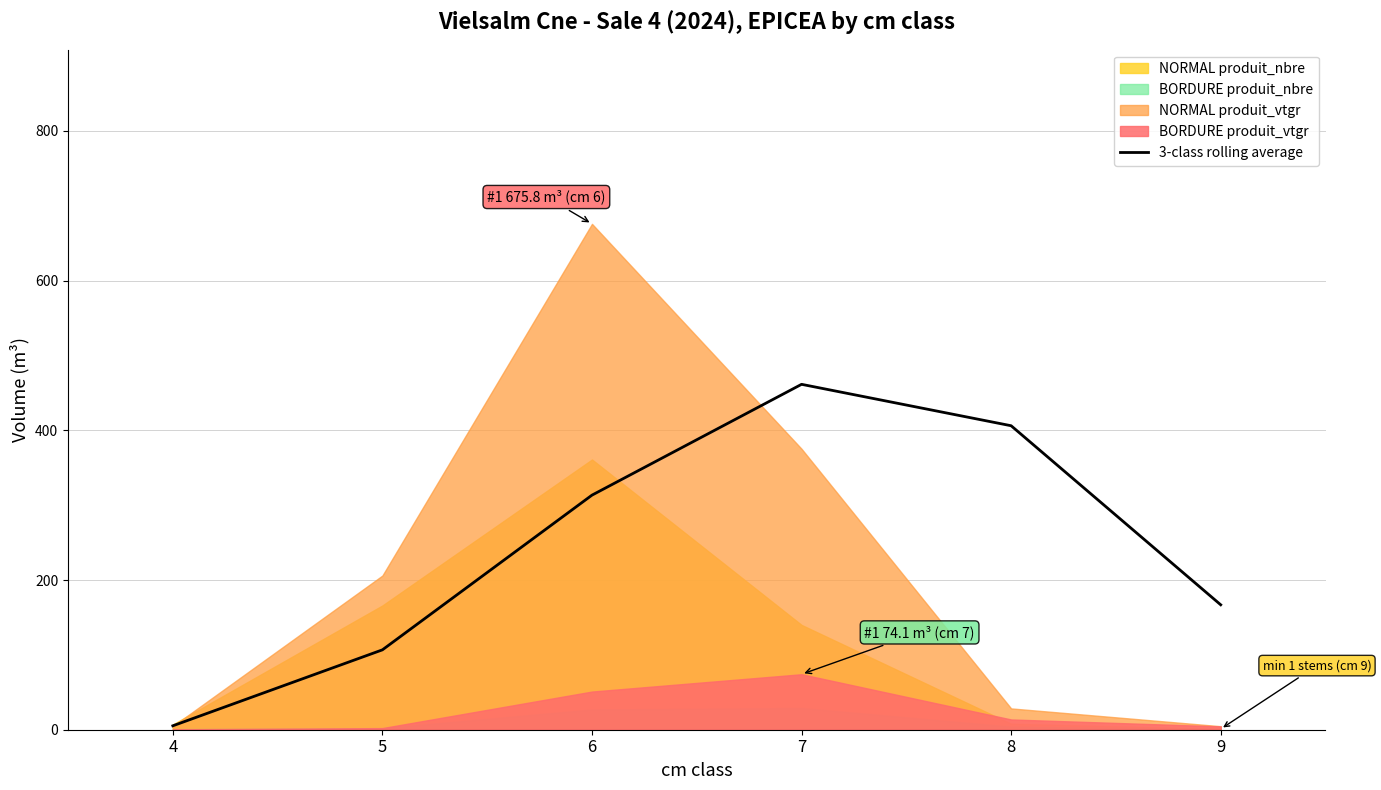

How many points are higher than both their immediate neighbors (excluding endpoints)?

1